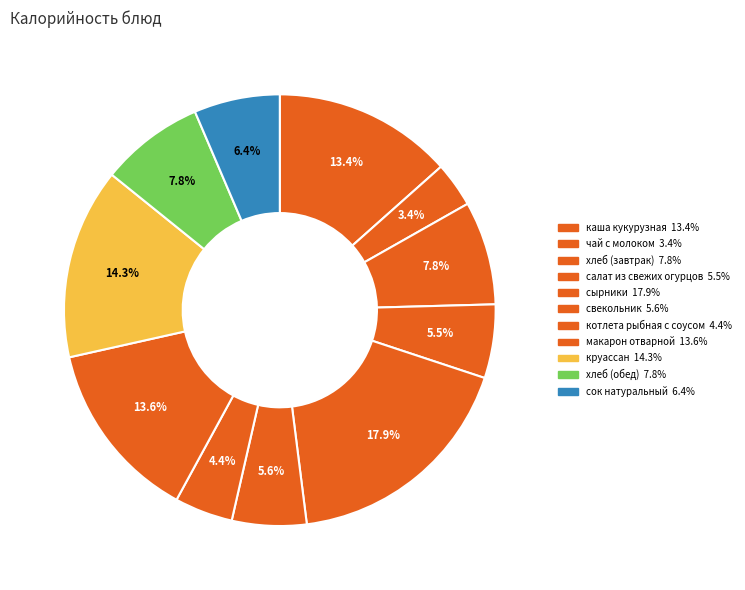

To the nearest percent, what portion does котлета рыбная с соусом represent?

4%